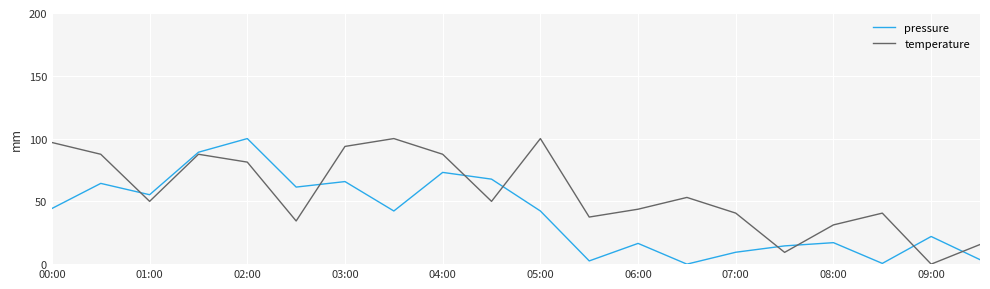

True or false: temperature has more than 2 points higher than both neighbors.

True